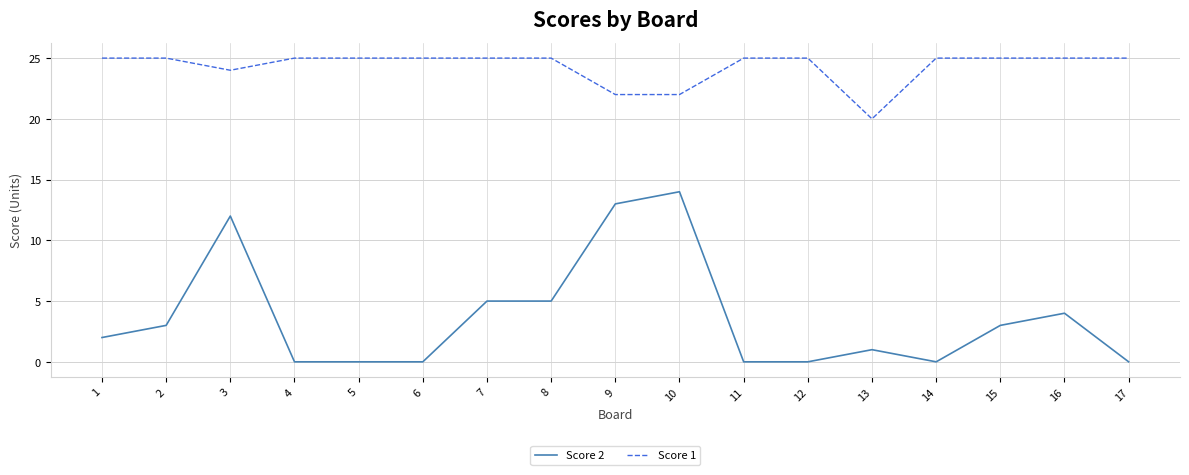

What is the greatest value displayed?

25